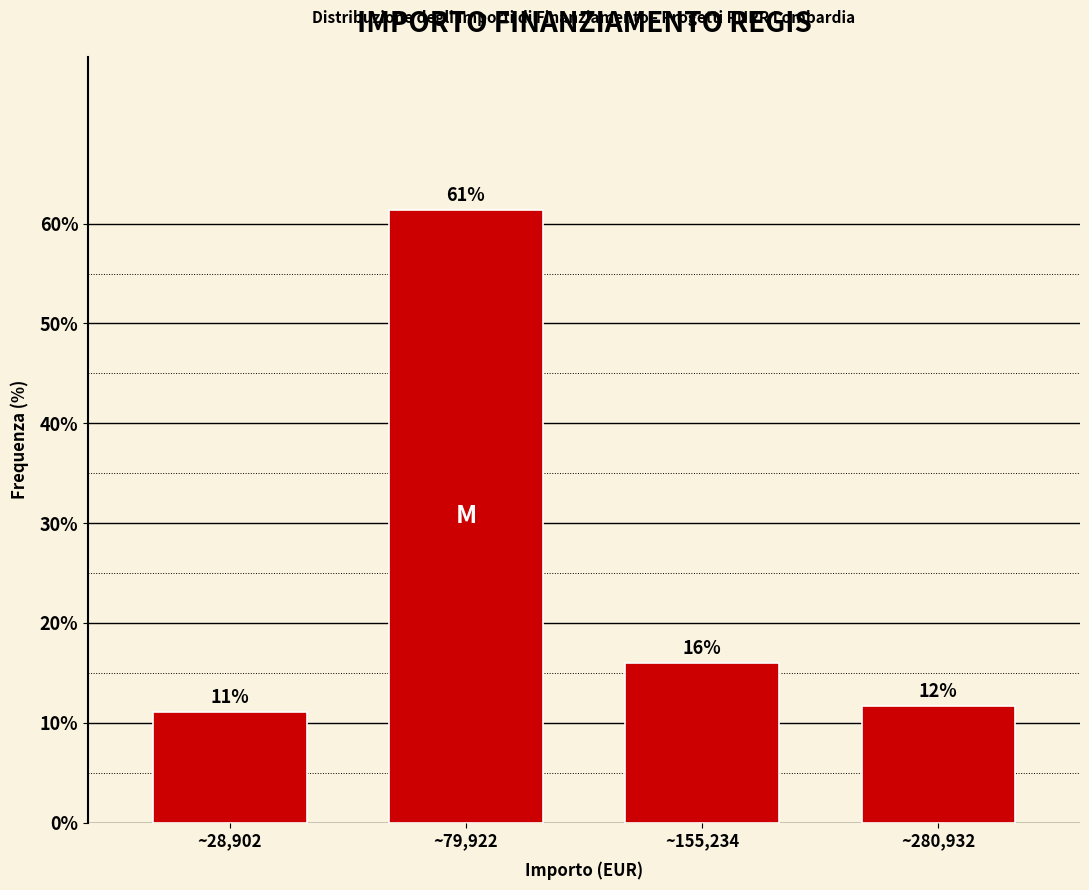

Rank the categories by value from highest to lowest.

~79,922, ~155,234, ~280,932, ~28,902